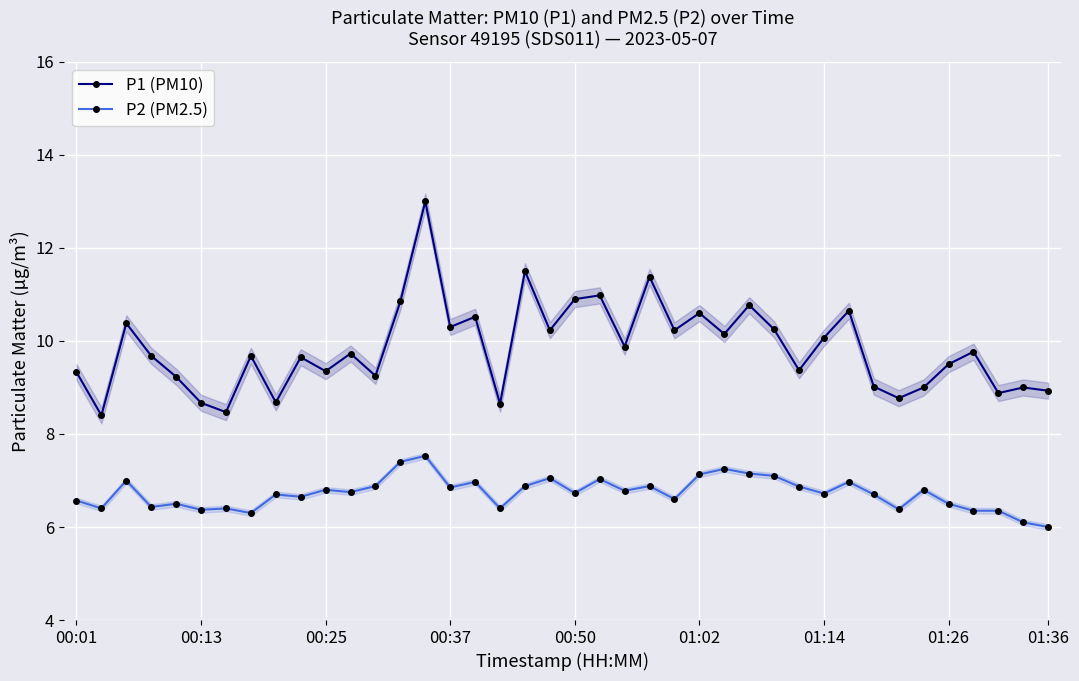

The value of P1 (PM10) at 00:50 is 10.9. True or false?

True